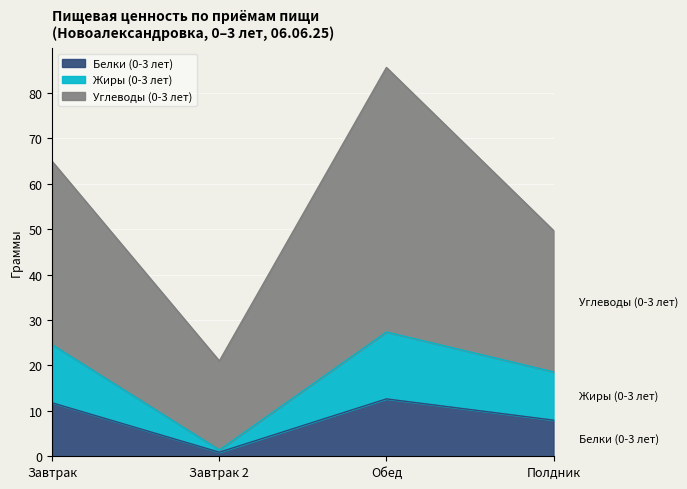

True or false: Белки (0-3 лет) has a value of 6.8 at Завтрак.

False